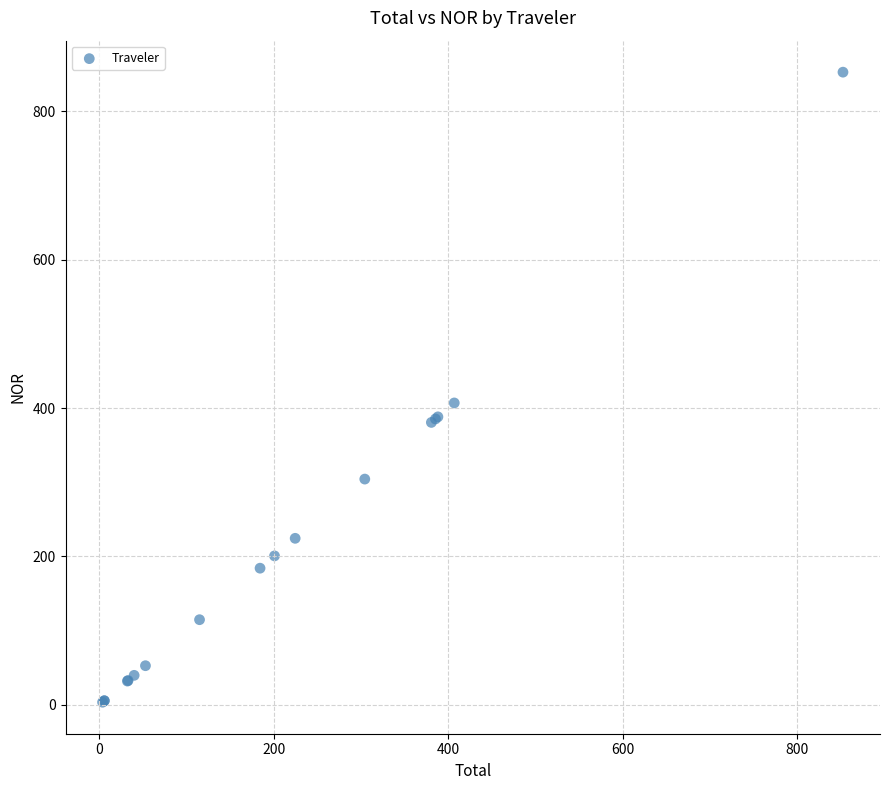

What Y value in the scatter plot is closest to 428?

406.8